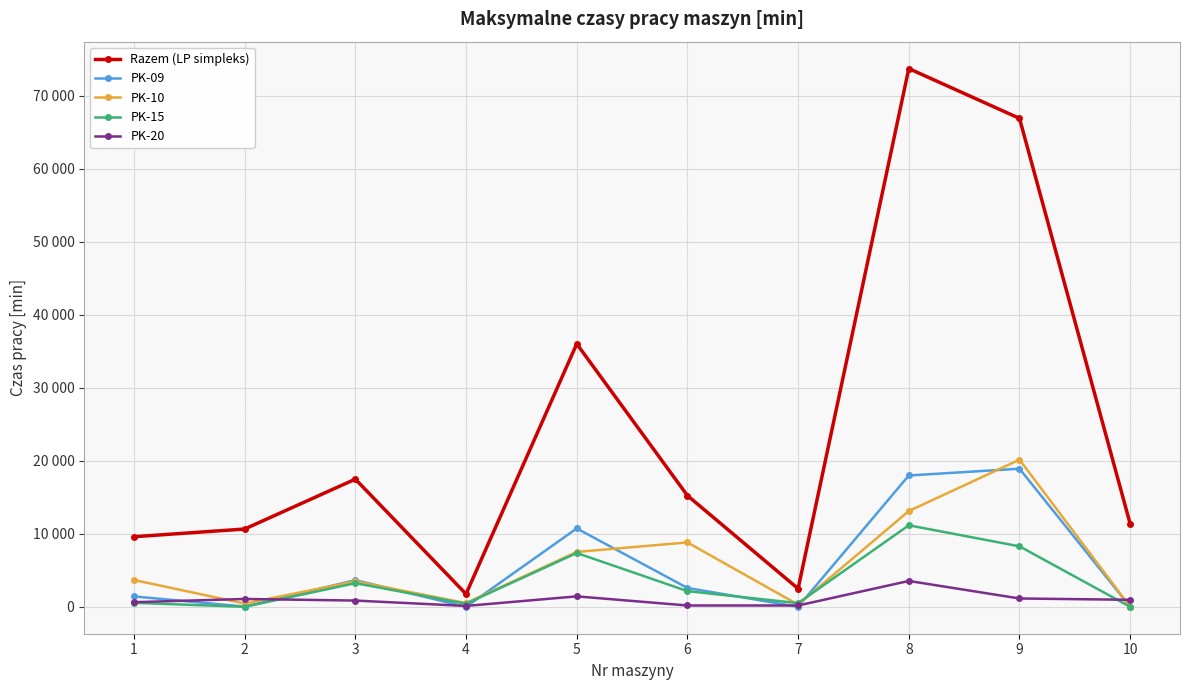

Which has a higher value, 8 or 5?

8